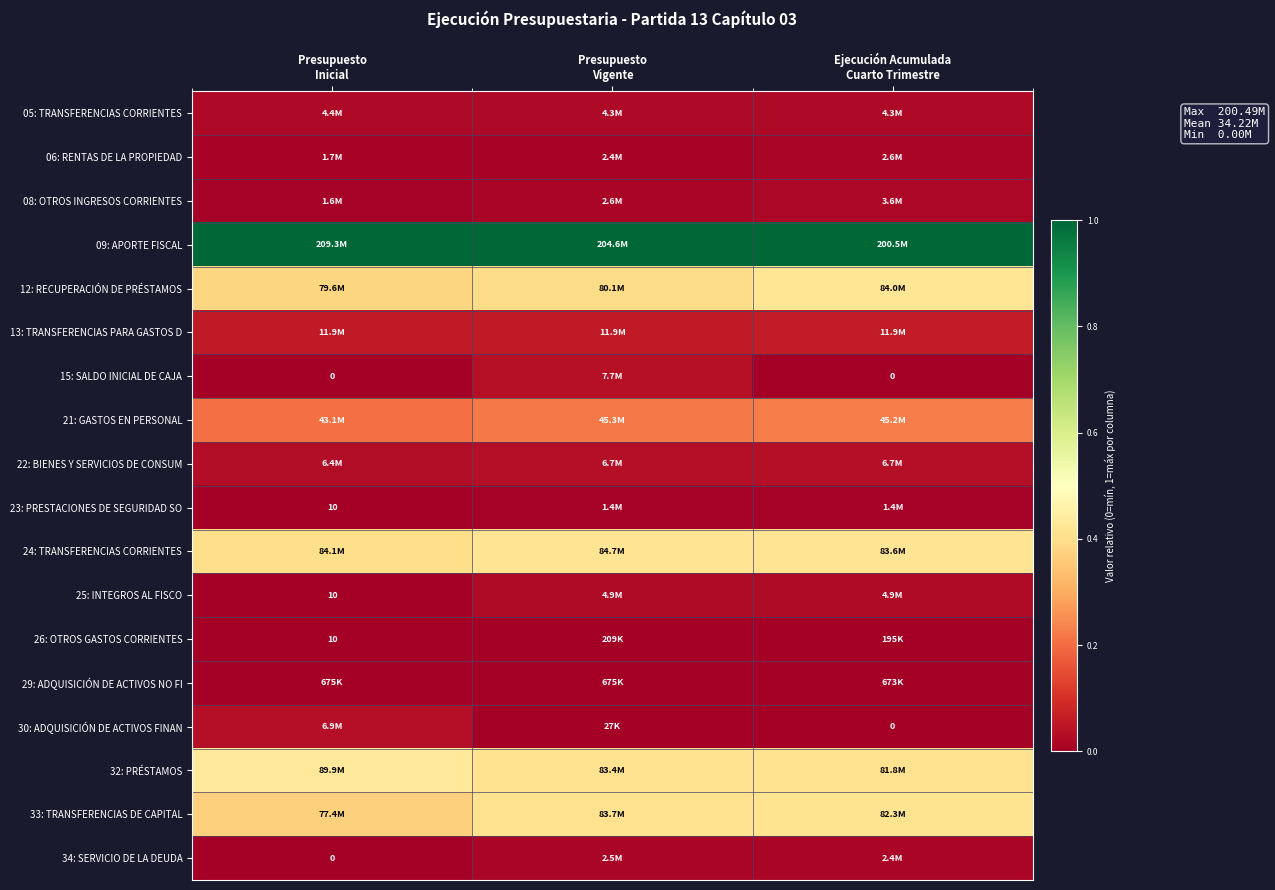

The 34: SERVICIO DE LA DEUDA series shows 0.0 at Presupuesto Inicial. True or false?

True